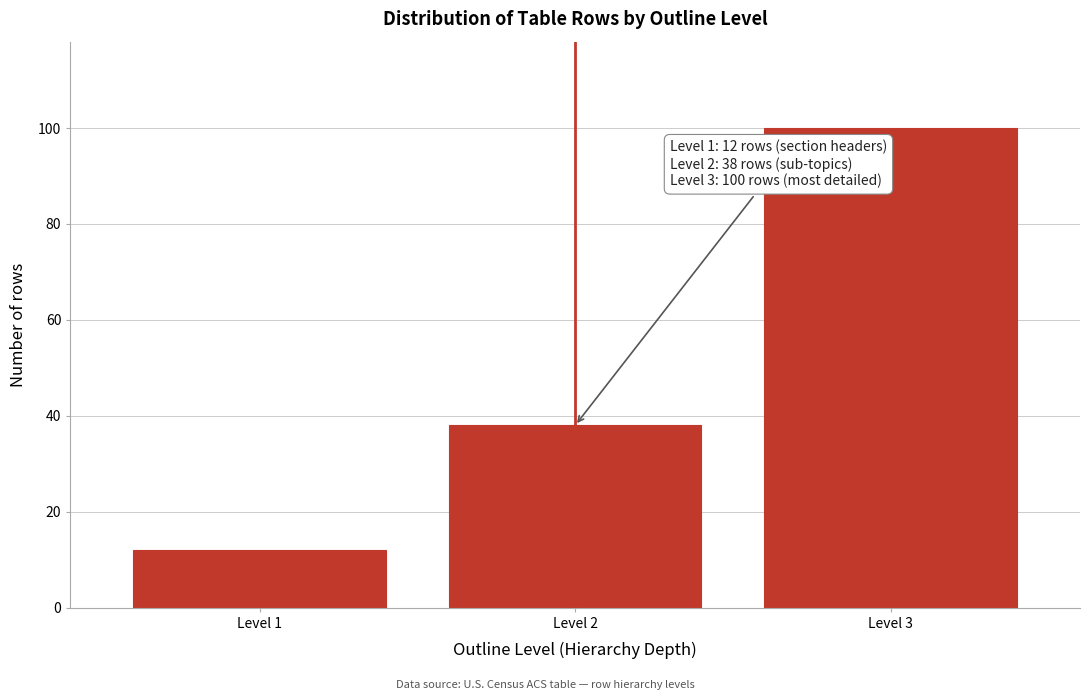

Reading left to right, transcribe all the data shown in this chart.

12	38	100